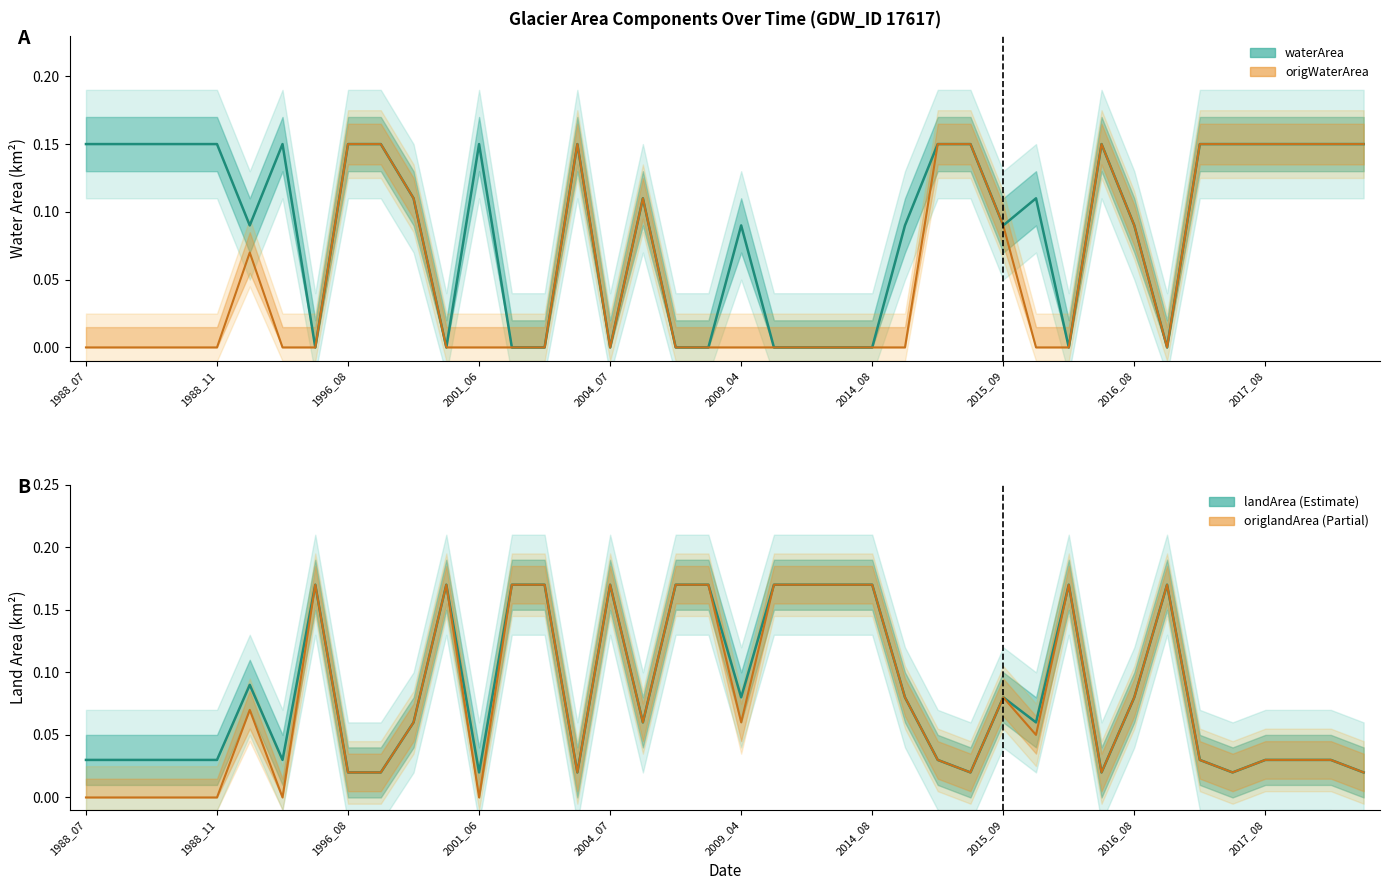

What is the difference between the maximum and minimum values in the origWaterArea series?

0.1